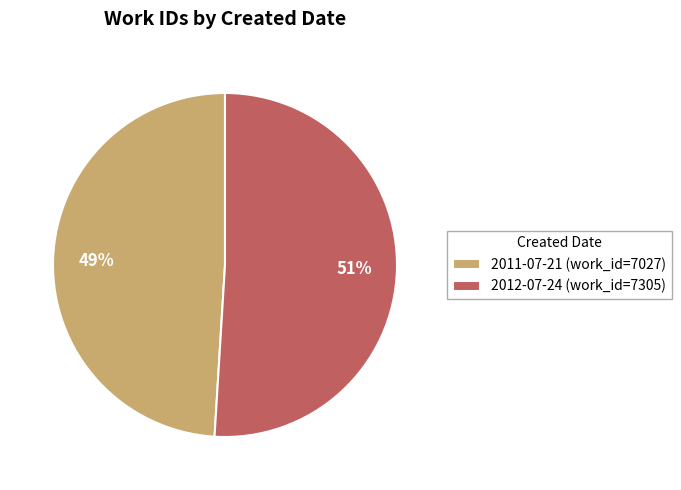

The 2012-07-24 slice represents 51% of the pie. True or false?

True